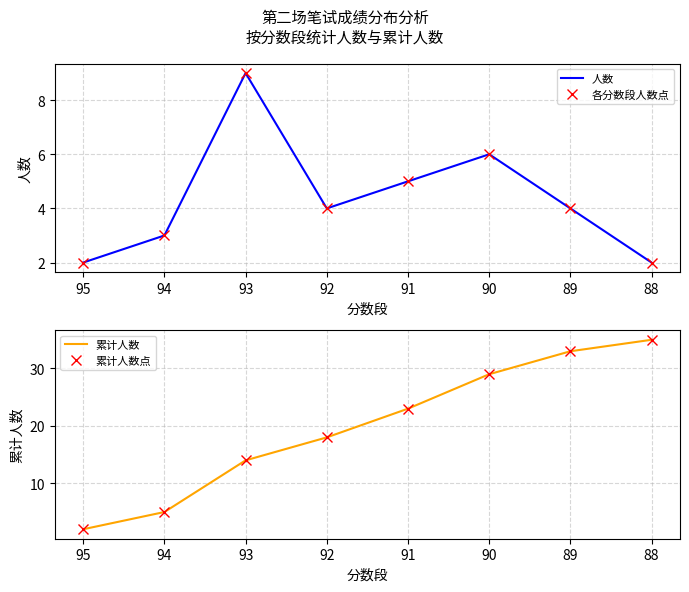

The 人数 series shows 4 at 92. True or false?

True